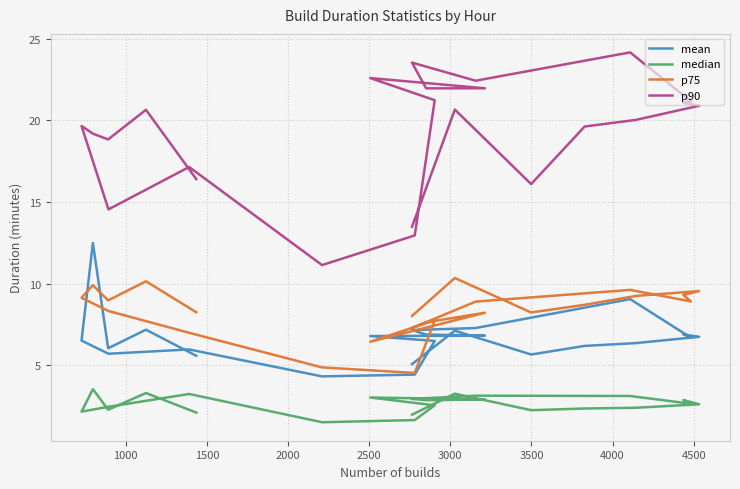

Is the value of mean at 12 greater than the value of p90 at 19?

No